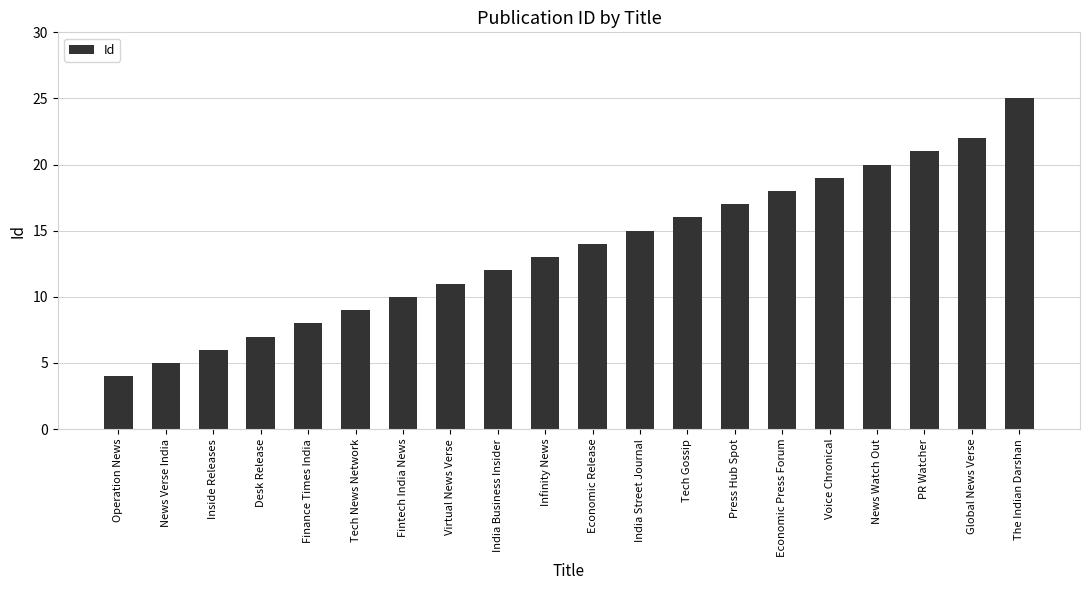

Which label corresponds to the smallest value in the chart?

Operation News